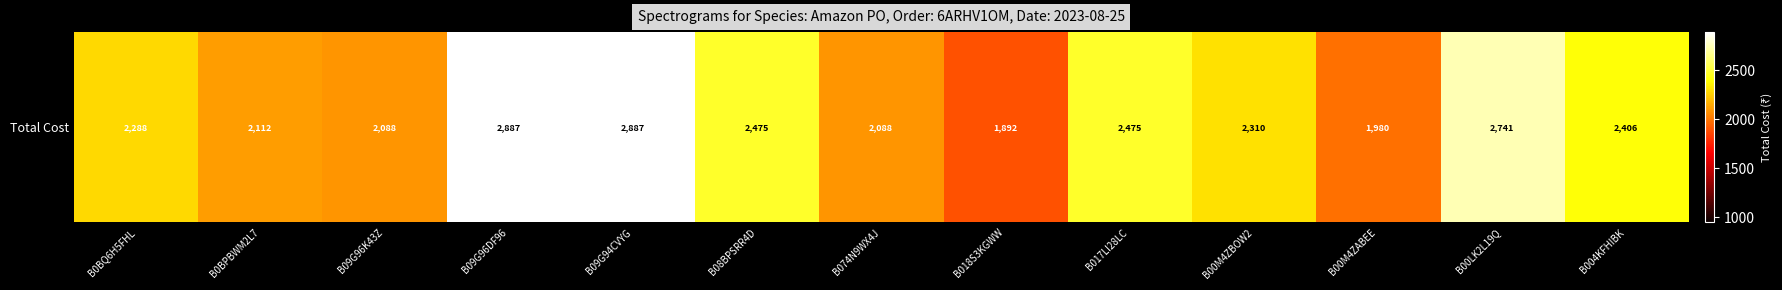

Between B0BQ6H5FHL and B074N9WX4J, which is larger?

B0BQ6H5FHL